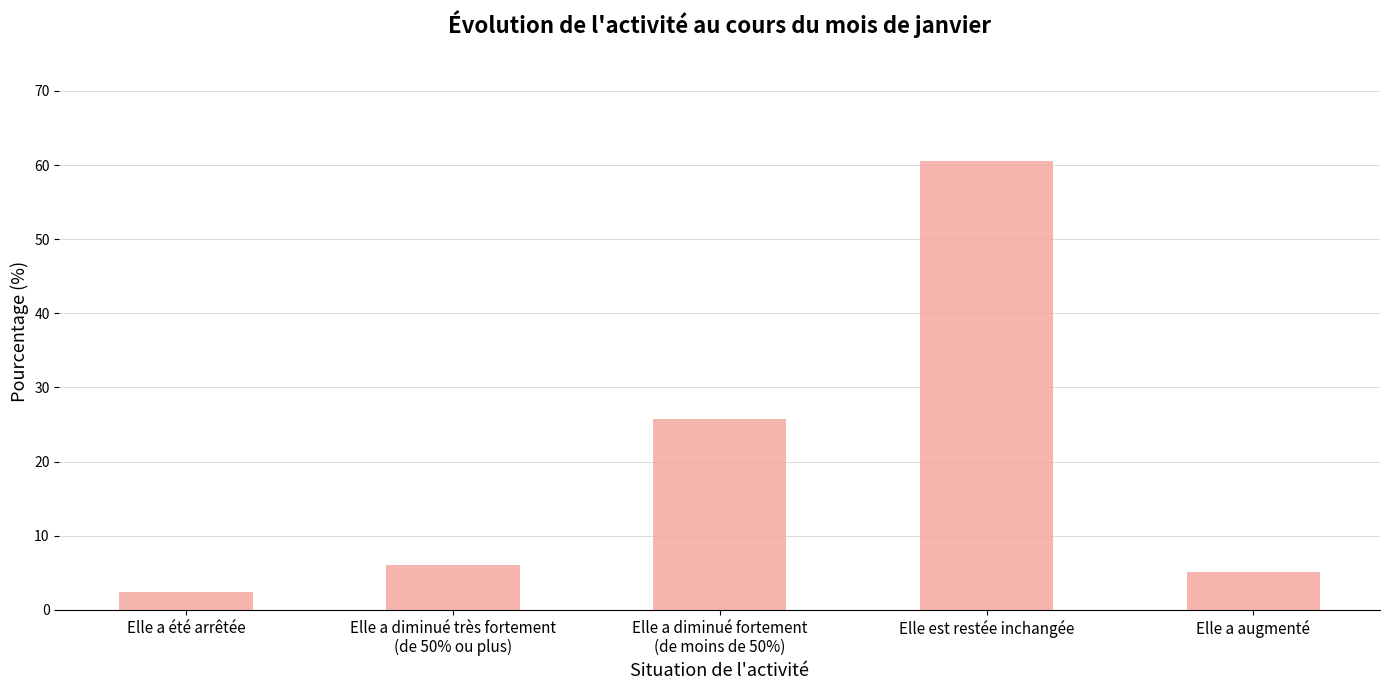

Reading right to left, list all the values displayed in this chart.

5.1	60.6	25.7	6.0	2.4